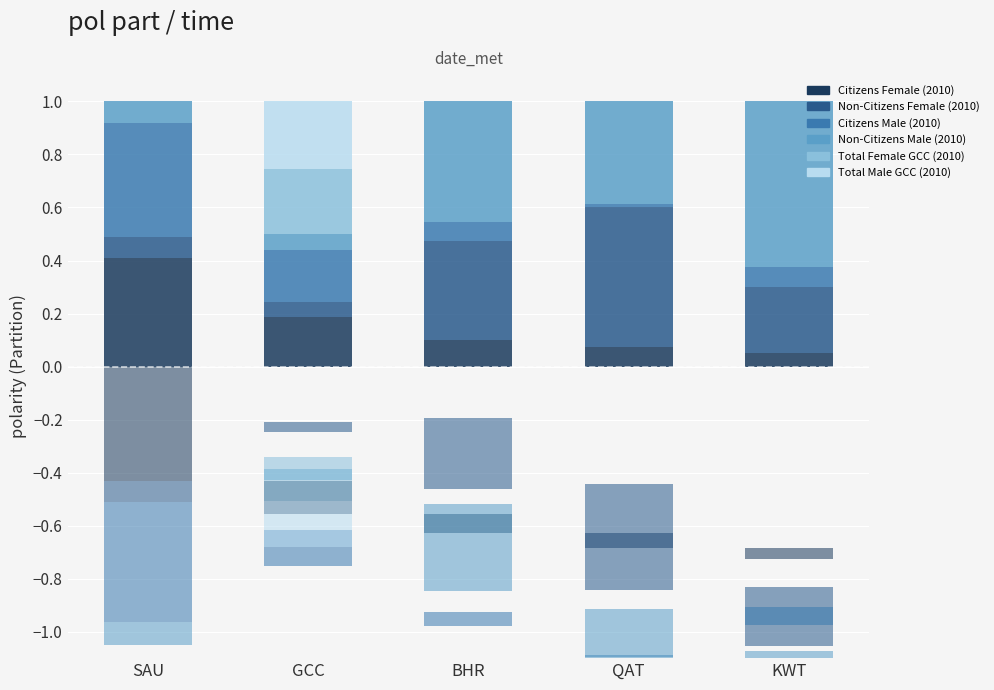

Reading left to right, extract all data points from this chart.

Citizens Female (2010): SAU=0.4	GCC=0.2	BHR=0.1	QAT=0.1	KWT=0.0
Non-Citizens Female (2010): SAU=0.1	GCC=0.1	BHR=0.4	QAT=0.5	KWT=0.3
Citizens Male (2010): SAU=0.4	GCC=0.2	BHR=0.1	QAT=0.0	KWT=0.1
Non-Citizens Male (2010): SAU=0.1	GCC=0.1	BHR=0.5	QAT=0.4	KWT=0.6
Total Female GCC (2010): SAU=0.0	GCC=0.2	BHR=0.0	QAT=0.0	KWT=0.0
Total Male GCC (2010): SAU=0.0	GCC=0.3	BHR=0.0	QAT=0.0	KWT=0.0